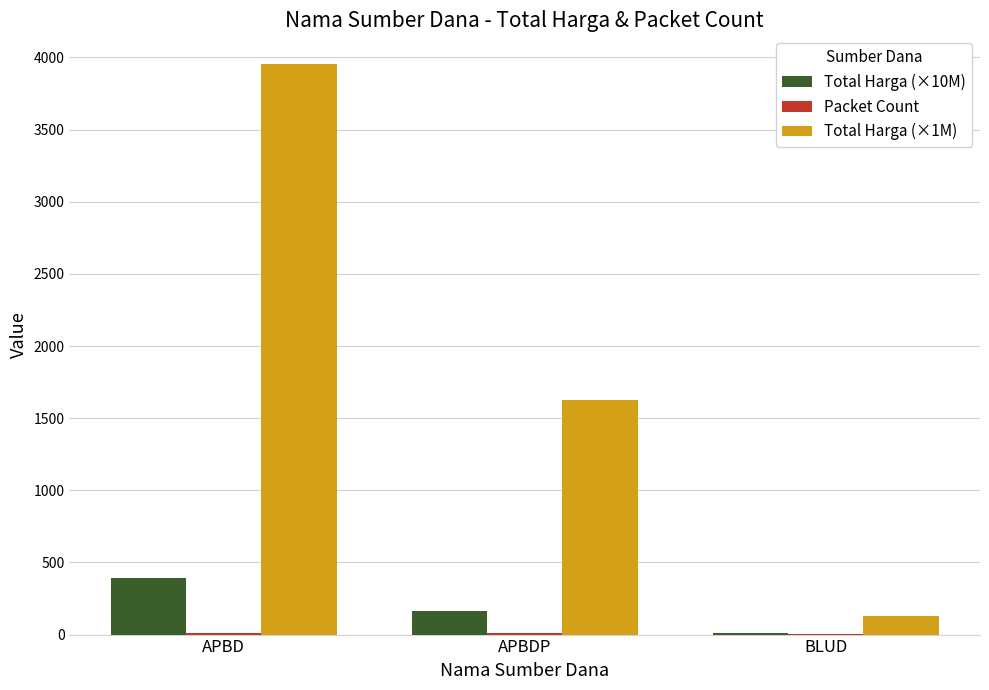

Which category has the highest value across all series?

APBD